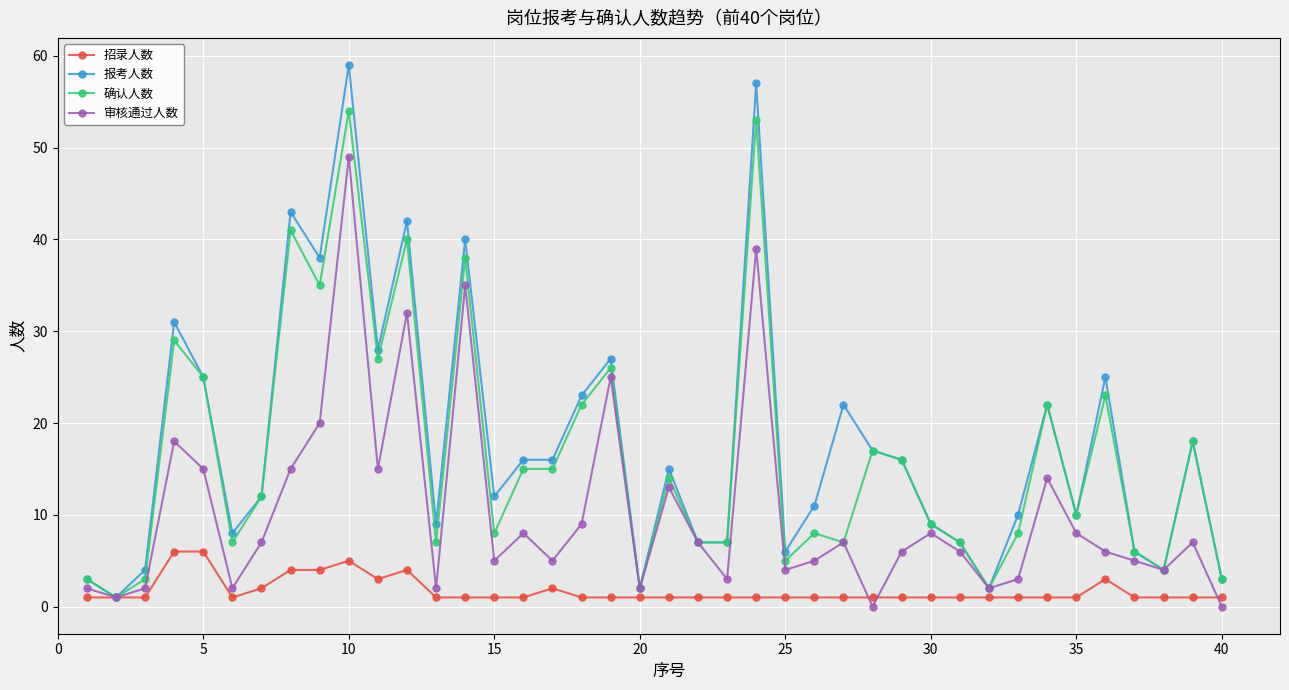

Which series has the largest range (max minus min)?

报考人数